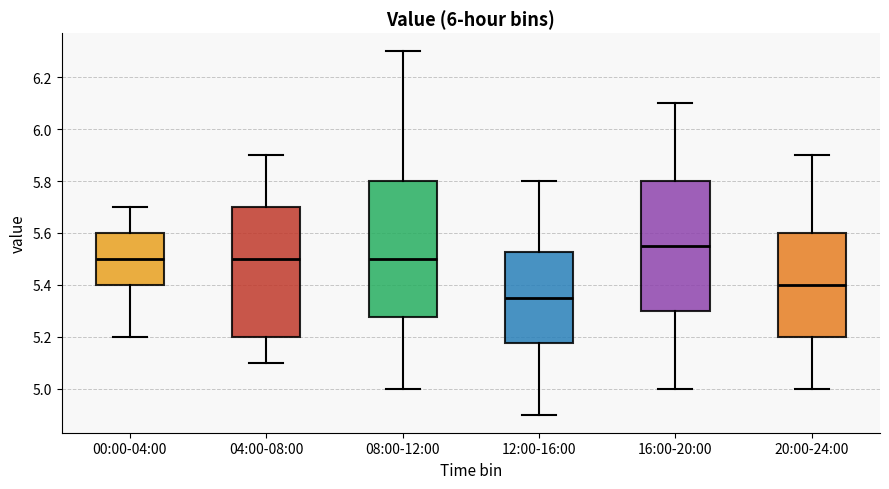

Reading left to right, transcribe this box plot: for each box, give where its median line is, the range the box spans, and where its two whiskers end, as read against the y-axis. The values are not printed on the chart, so give them approximately, as read against the axis.

00:00-04:00: median 5.50, box 5.40 to 5.60, whiskers 5.20 to 5.70
04:00-08:00: median 5.50, box 5.20 to 5.70, whiskers 5.10 to 5.90
08:00-12:00: median 5.50, box 5.28 to 5.80, whiskers 5.00 to 6.30
12:00-16:00: median 5.36, box 5.18 to 5.52, whiskers 4.90 to 5.80
16:00-20:00: median 5.56, box 5.30 to 5.80, whiskers 5.00 to 6.10
20:00-24:00: median 5.40, box 5.20 to 5.60, whiskers 5.00 to 5.90